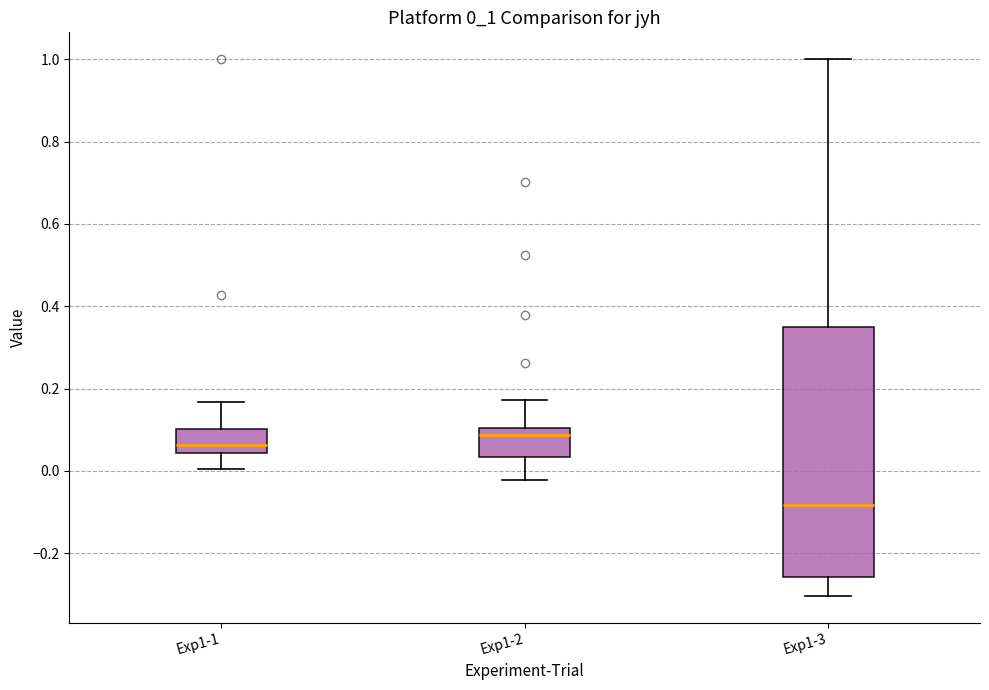

Which box is the tallest, from its lower edge to its upper edge?

Exp1-3